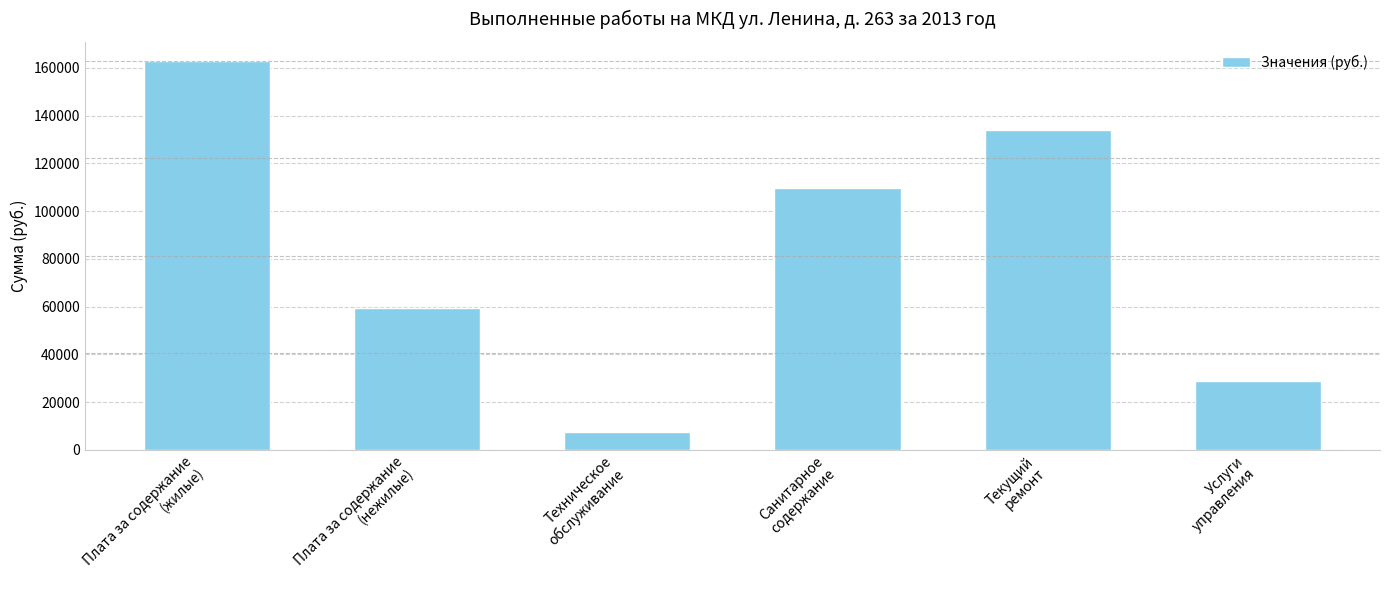

Where does the data first go above 109478?

Плата за содержание
(жилые)